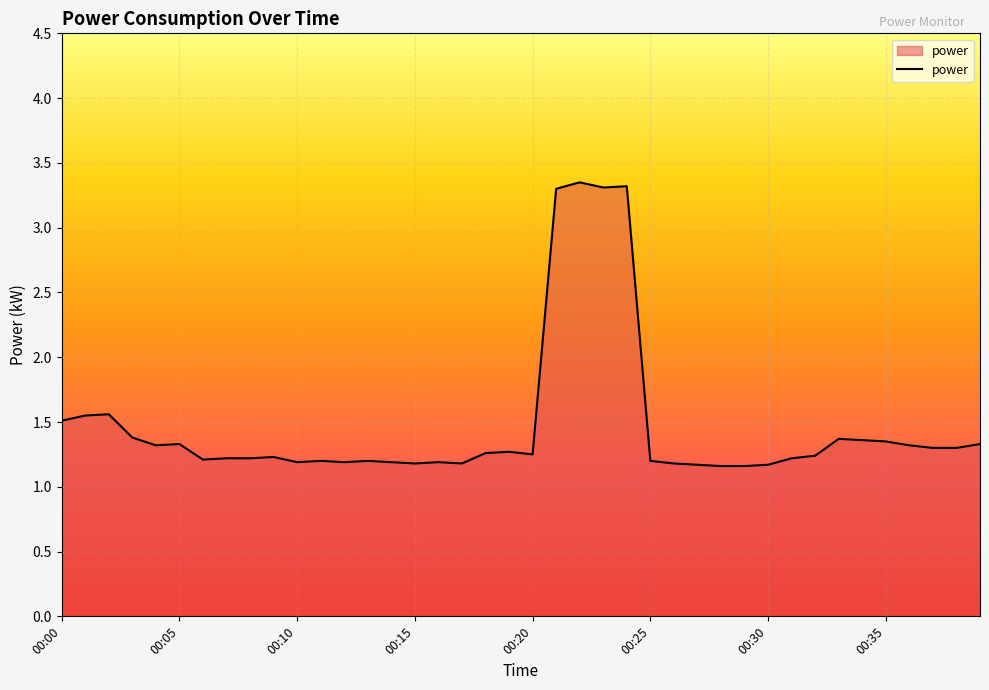

What is the difference between the maximum and minimum values?

2.2